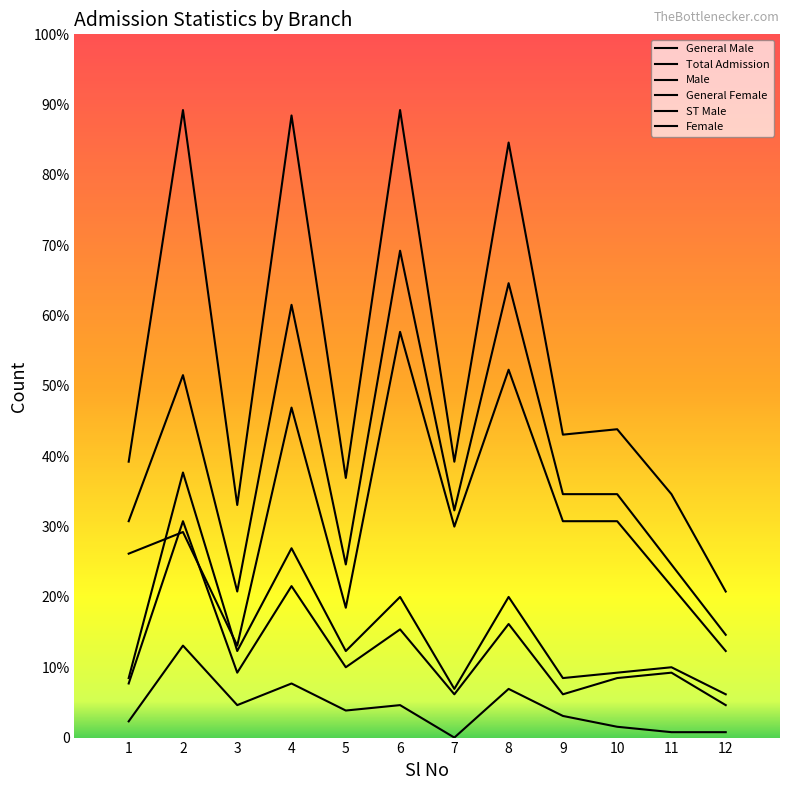

Does the chart display data point markers on the line(s)?

No